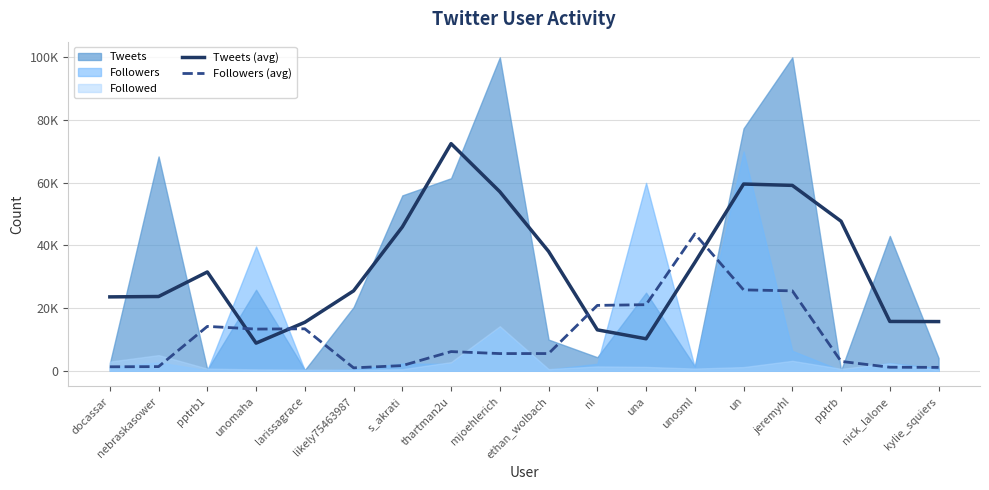

True or false: Tweets (avg) has a value of 10213.0 at una.

True